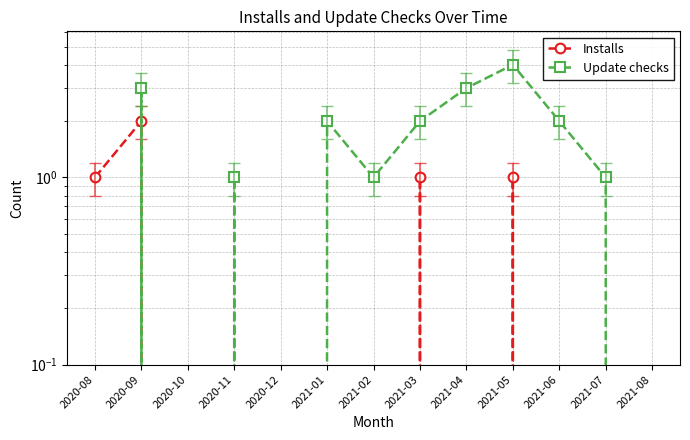

Which series has the largest range (max minus min)?

Update checks